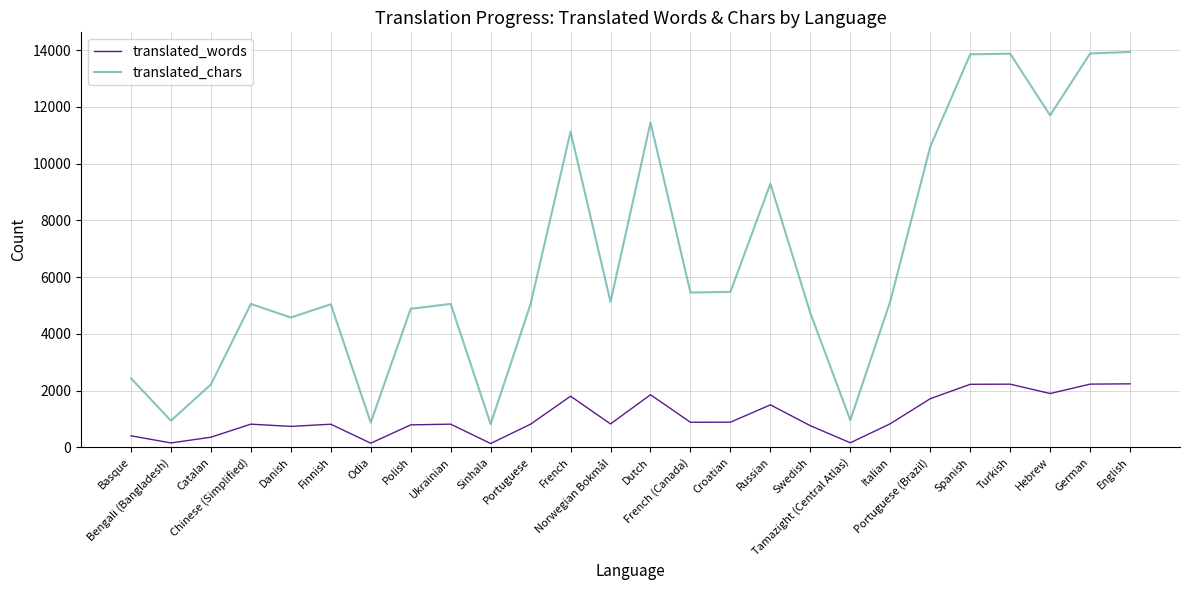

Between Sinhala and French, which series saw the biggest shift?

translated_chars